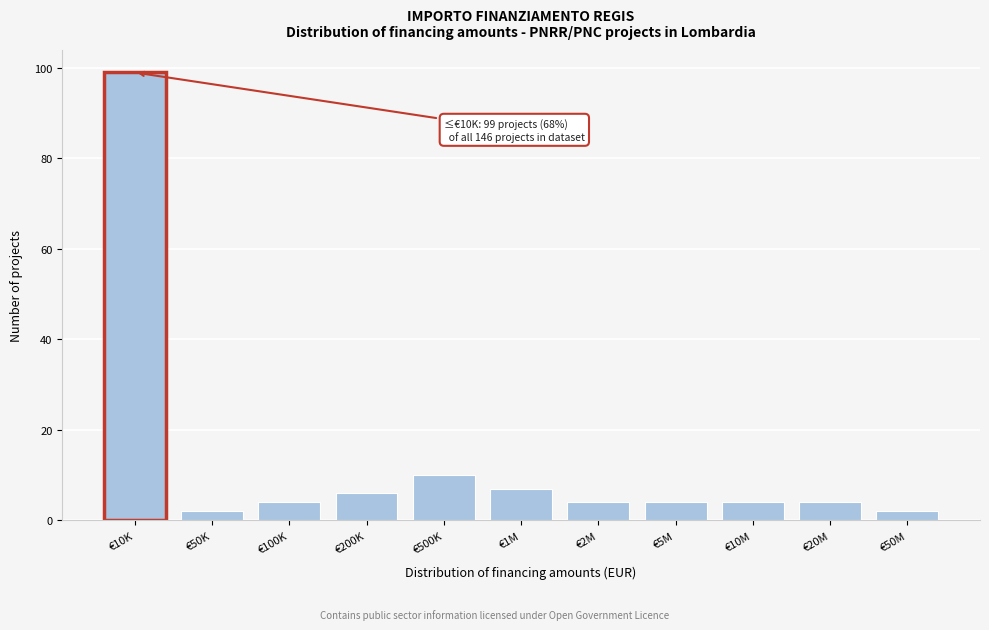

Reading right to left, extract all data points from this chart.

2	4	4	4	4	7	10	6	4	2	99